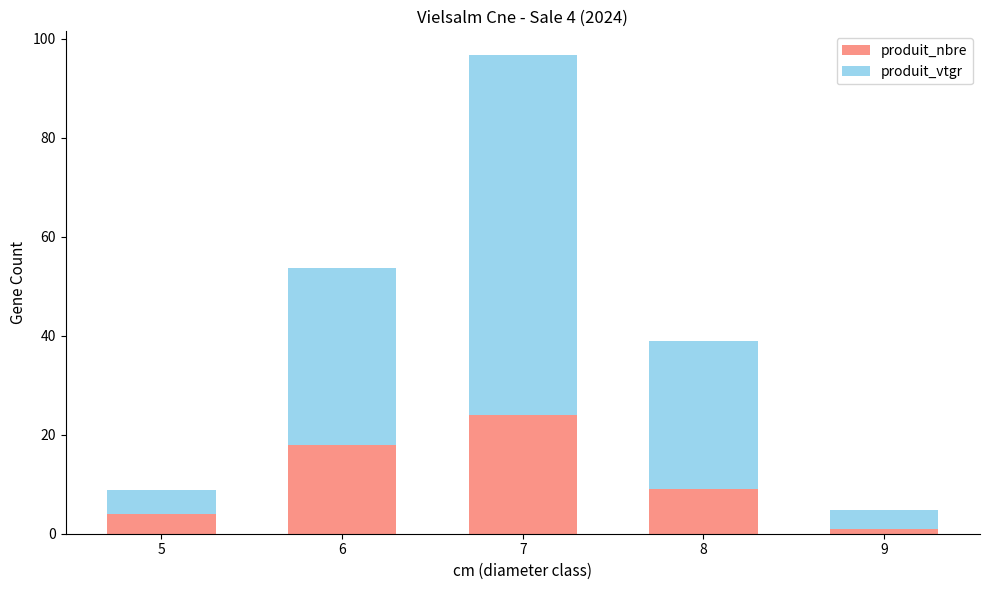

What is the lowest value of the produit_nbre series?

1.0